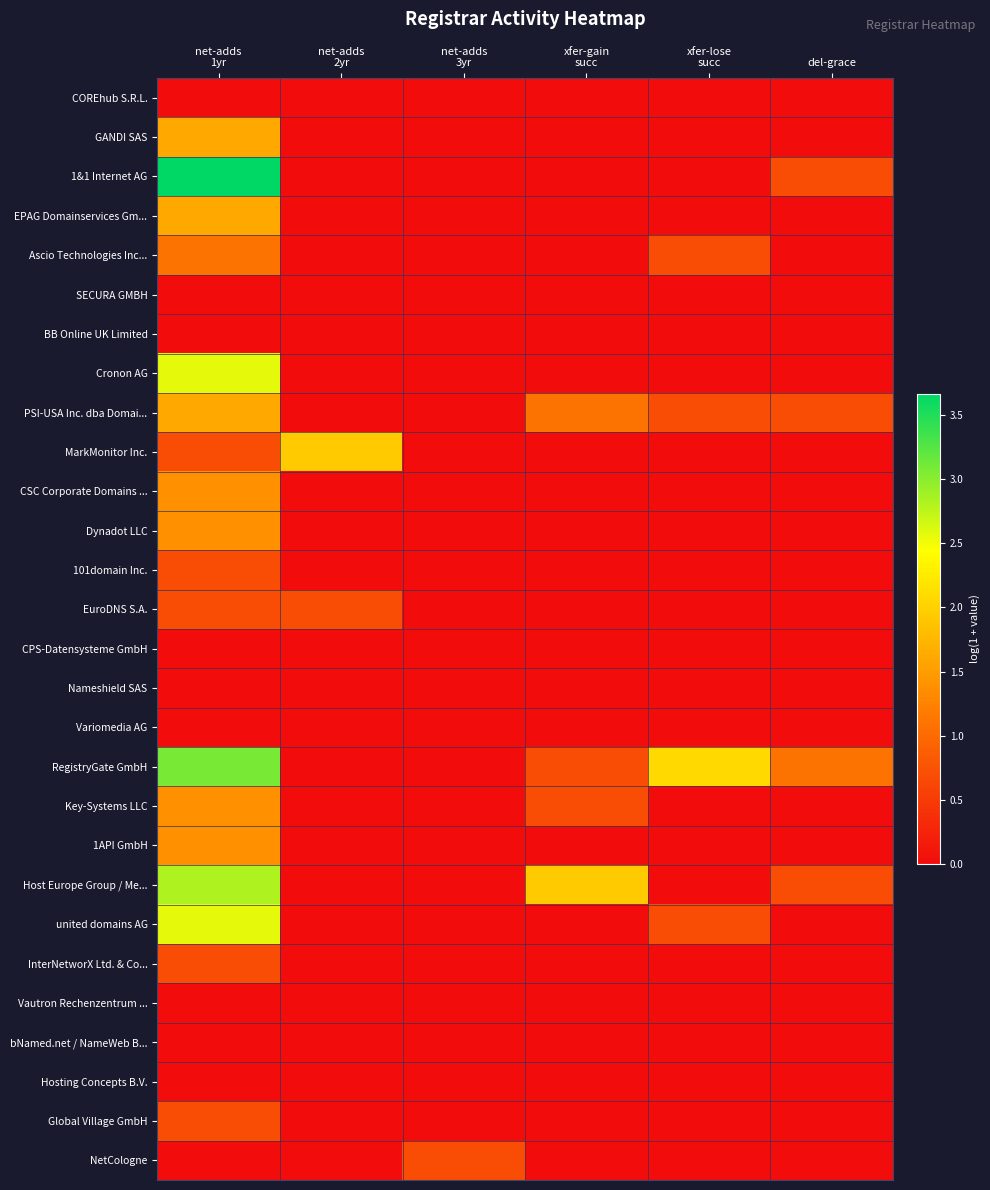

Reading left to right, transcribe all the data shown in this chart.

COREhub S.R.L.: net-adds
1yr=0.0	net-adds
2yr=0.0	net-adds
3yr=0.0	xfer-gain
succ=0.0	xfer-lose
succ=0.0	del-grace=0.0
GANDI SAS: net-adds
1yr=1.6	net-adds
2yr=0.0	net-adds
3yr=0.0	xfer-gain
succ=0.0	xfer-lose
succ=0.0	del-grace=0.0
1&1 Internet AG: net-adds
1yr=3.7	net-adds
2yr=0.0	net-adds
3yr=0.0	xfer-gain
succ=0.0	xfer-lose
succ=0.0	del-grace=0.7
EPAG Domainservices Gm...: net-adds
1yr=1.6	net-adds
2yr=0.0	net-adds
3yr=0.0	xfer-gain
succ=0.0	xfer-lose
succ=0.0	del-grace=0.0
Ascio Technologies Inc...: net-adds
1yr=1.1	net-adds
2yr=0.0	net-adds
3yr=0.0	xfer-gain
succ=0.0	xfer-lose
succ=0.7	del-grace=0.0
SECURA GMBH: net-adds
1yr=0.0	net-adds
2yr=0.0	net-adds
3yr=0.0	xfer-gain
succ=0.0	xfer-lose
succ=0.0	del-grace=0.0
BB Online UK Limited: net-adds
1yr=0.0	net-adds
2yr=0.0	net-adds
3yr=0.0	xfer-gain
succ=0.0	xfer-lose
succ=0.0	del-grace=0.0
Cronon AG: net-adds
1yr=2.6	net-adds
2yr=0.0	net-adds
3yr=0.0	xfer-gain
succ=0.0	xfer-lose
succ=0.0	del-grace=0.0
PSI-USA Inc. dba Domai...: net-adds
1yr=1.6	net-adds
2yr=0.0	net-adds
3yr=0.0	xfer-gain
succ=1.1	xfer-lose
succ=0.7	del-grace=0.7
MarkMonitor Inc.: net-adds
1yr=0.7	net-adds
2yr=1.9	net-adds
3yr=0.0	xfer-gain
succ=0.0	xfer-lose
succ=0.0	del-grace=0.0
CSC Corporate Domains ...: net-adds
1yr=1.4	net-adds
2yr=0.0	net-adds
3yr=0.0	xfer-gain
succ=0.0	xfer-lose
succ=0.0	del-grace=0.0
Dynadot LLC: net-adds
1yr=1.4	net-adds
2yr=0.0	net-adds
3yr=0.0	xfer-gain
succ=0.0	xfer-lose
succ=0.0	del-grace=0.0
101domain Inc.: net-adds
1yr=0.7	net-adds
2yr=0.0	net-adds
3yr=0.0	xfer-gain
succ=0.0	xfer-lose
succ=0.0	del-grace=0.0
EuroDNS S.A.: net-adds
1yr=0.7	net-adds
2yr=0.7	net-adds
3yr=0.0	xfer-gain
succ=0.0	xfer-lose
succ=0.0	del-grace=0.0
CPS-Datensysteme GmbH: net-adds
1yr=0.0	net-adds
2yr=0.0	net-adds
3yr=0.0	xfer-gain
succ=0.0	xfer-lose
succ=0.0	del-grace=0.0
Nameshield SAS: net-adds
1yr=0.0	net-adds
2yr=0.0	net-adds
3yr=0.0	xfer-gain
succ=0.0	xfer-lose
succ=0.0	del-grace=0.0
Variomedia AG: net-adds
1yr=0.0	net-adds
2yr=0.0	net-adds
3yr=0.0	xfer-gain
succ=0.0	xfer-lose
succ=0.0	del-grace=0.0
RegistryGate GmbH: net-adds
1yr=3.1	net-adds
2yr=0.0	net-adds
3yr=0.0	xfer-gain
succ=0.7	xfer-lose
succ=2.1	del-grace=1.1
Key-Systems LLC: net-adds
1yr=1.4	net-adds
2yr=0.0	net-adds
3yr=0.0	xfer-gain
succ=0.7	xfer-lose
succ=0.0	del-grace=0.0
1API GmbH: net-adds
1yr=1.4	net-adds
2yr=0.0	net-adds
3yr=0.0	xfer-gain
succ=0.0	xfer-lose
succ=0.0	del-grace=0.0
Host Europe Group / Me...: net-adds
1yr=2.8	net-adds
2yr=0.0	net-adds
3yr=0.0	xfer-gain
succ=1.9	xfer-lose
succ=0.0	del-grace=0.7
united domains AG: net-adds
1yr=2.6	net-adds
2yr=0.0	net-adds
3yr=0.0	xfer-gain
succ=0.0	xfer-lose
succ=0.7	del-grace=0.0
InterNetworX Ltd. & Co...: net-adds
1yr=0.7	net-adds
2yr=0.0	net-adds
3yr=0.0	xfer-gain
succ=0.0	xfer-lose
succ=0.0	del-grace=0.0
Vautron Rechenzentrum ...: net-adds
1yr=0.0	net-adds
2yr=0.0	net-adds
3yr=0.0	xfer-gain
succ=0.0	xfer-lose
succ=0.0	del-grace=0.0
bNamed.net / NameWeb B...: net-adds
1yr=0.0	net-adds
2yr=0.0	net-adds
3yr=0.0	xfer-gain
succ=0.0	xfer-lose
succ=0.0	del-grace=0.0
Hosting Concepts B.V.: net-adds
1yr=0.0	net-adds
2yr=0.0	net-adds
3yr=0.0	xfer-gain
succ=0.0	xfer-lose
succ=0.0	del-grace=0.0
Global Village GmbH: net-adds
1yr=0.7	net-adds
2yr=0.0	net-adds
3yr=0.0	xfer-gain
succ=0.0	xfer-lose
succ=0.0	del-grace=0.0
NetCologne: net-adds
1yr=0.0	net-adds
2yr=0.0	net-adds
3yr=0.7	xfer-gain
succ=0.0	xfer-lose
succ=0.0	del-grace=0.0